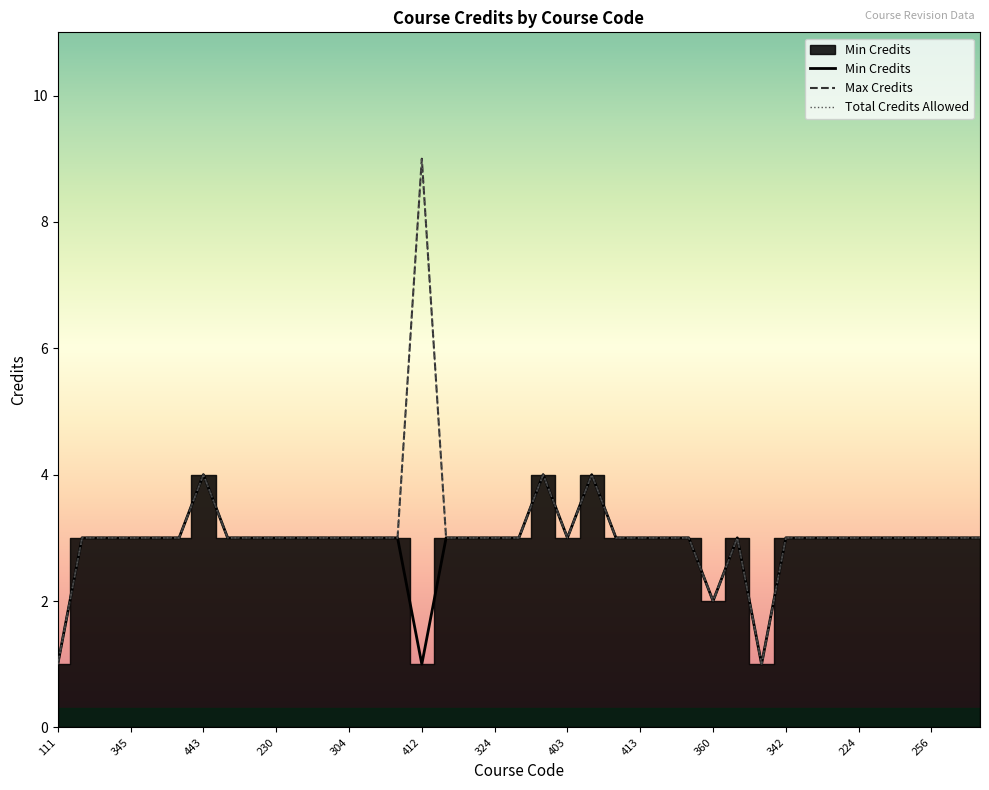

In Min Credits, how many points are higher than both neighbors (excluding endpoints)?

4